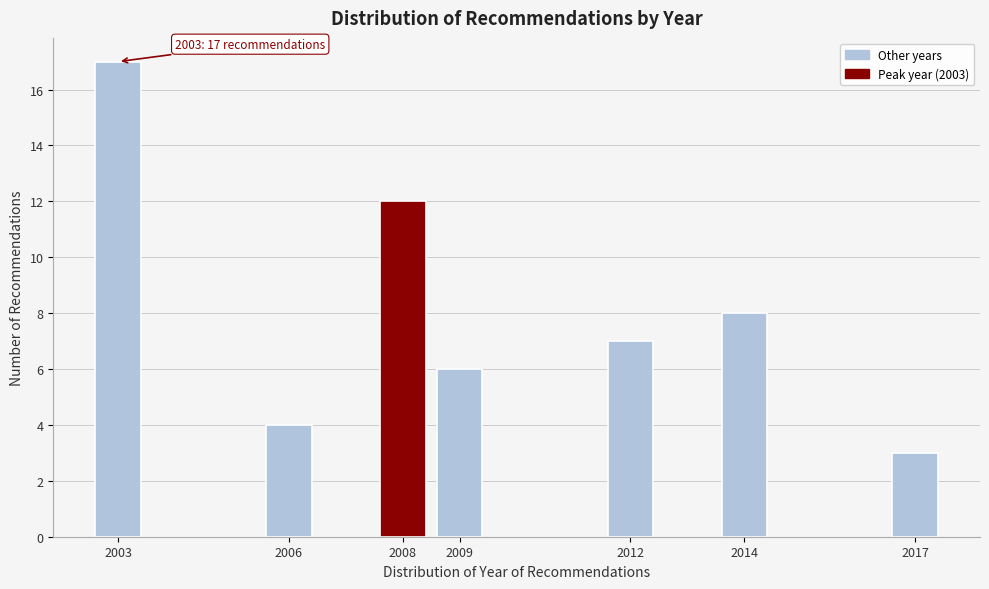

Reading left to right, transcribe all the data shown in this chart.

2003=17	2006=4	2008=12	2009=6	2012=7	2014=8	2017=3